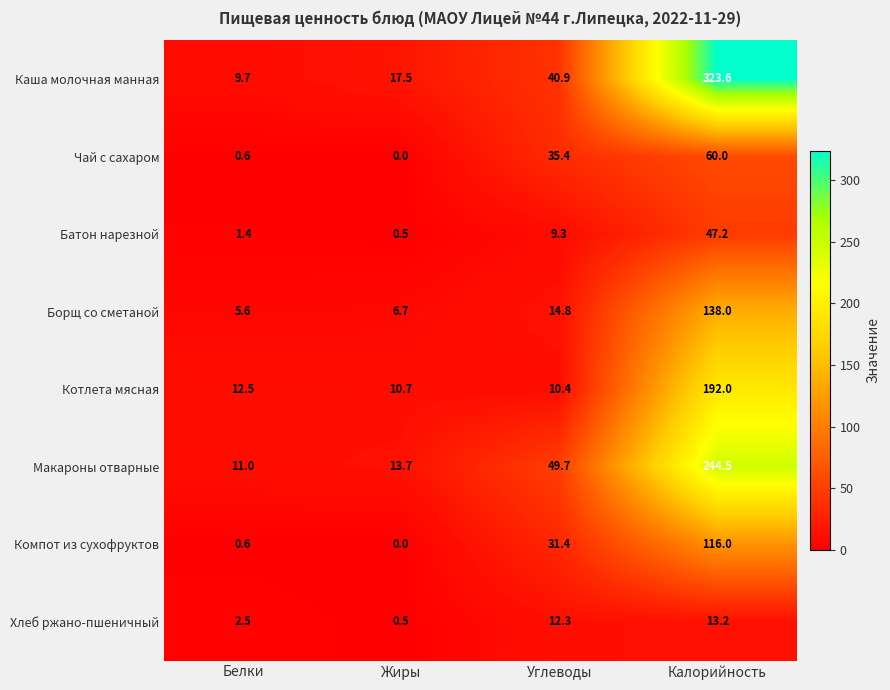

True or false: Компот из сухофруктов has a value of 0.6 at Белки.

True